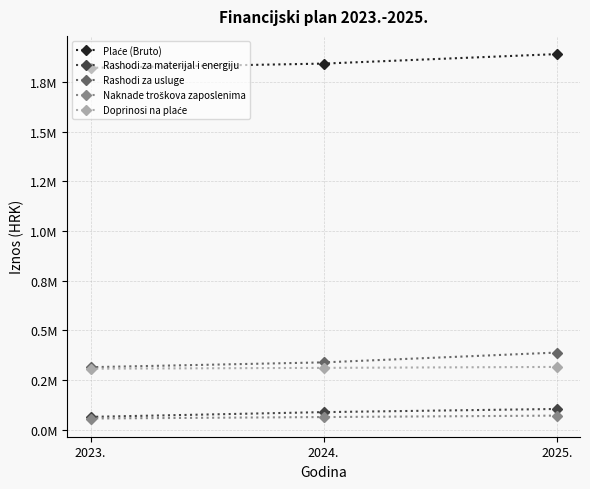

Which series changed the most between 2023. and 2024.?

Rashodi za usluge